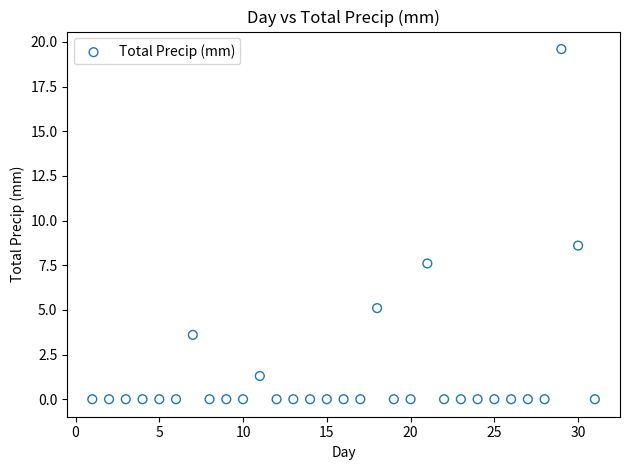

What is the range of X values (max minus min)?

30.0